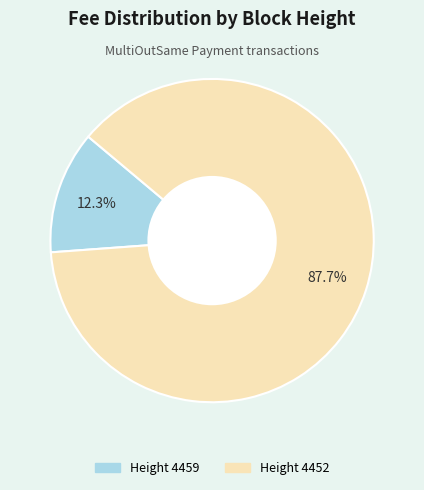

To the nearest percent, what percentage of the pie is Height 4459?

12%